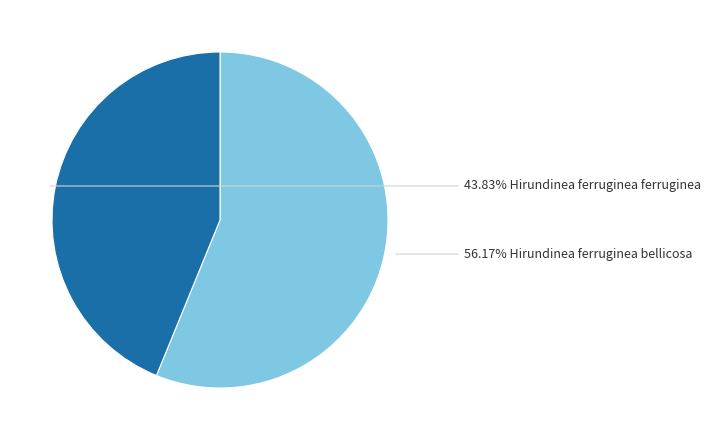

Is there a majority slice in this chart?

Yes